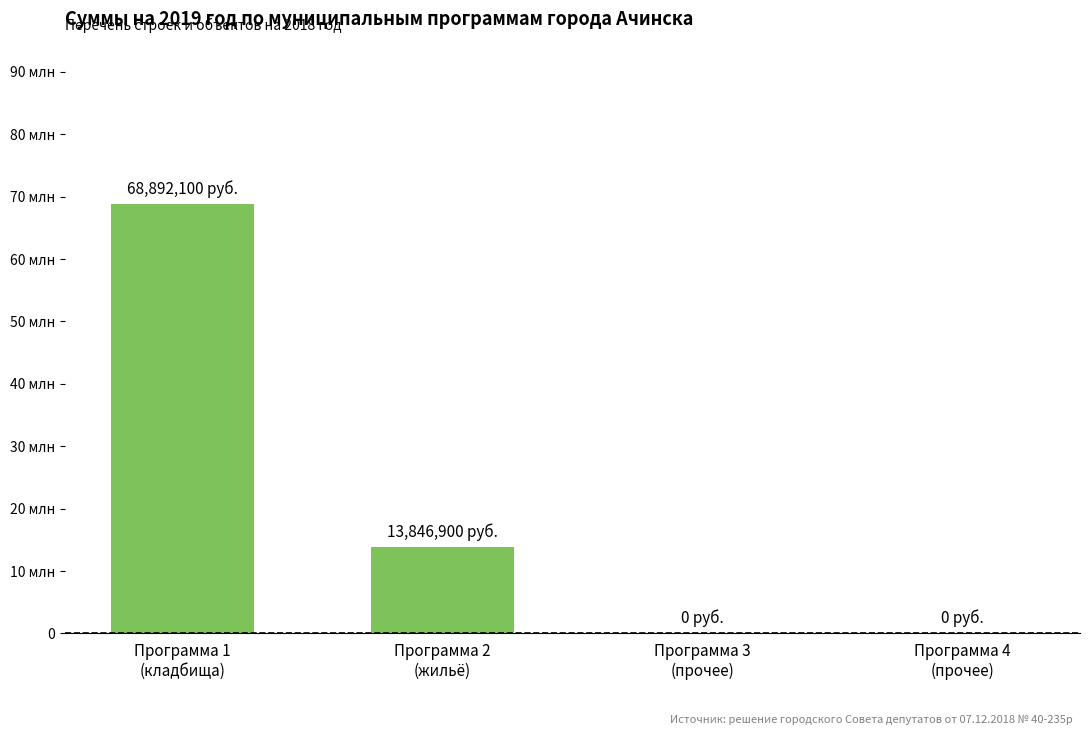

The chart shows a value of 122039848 at Программа 1
(кладбища). True or false?

False